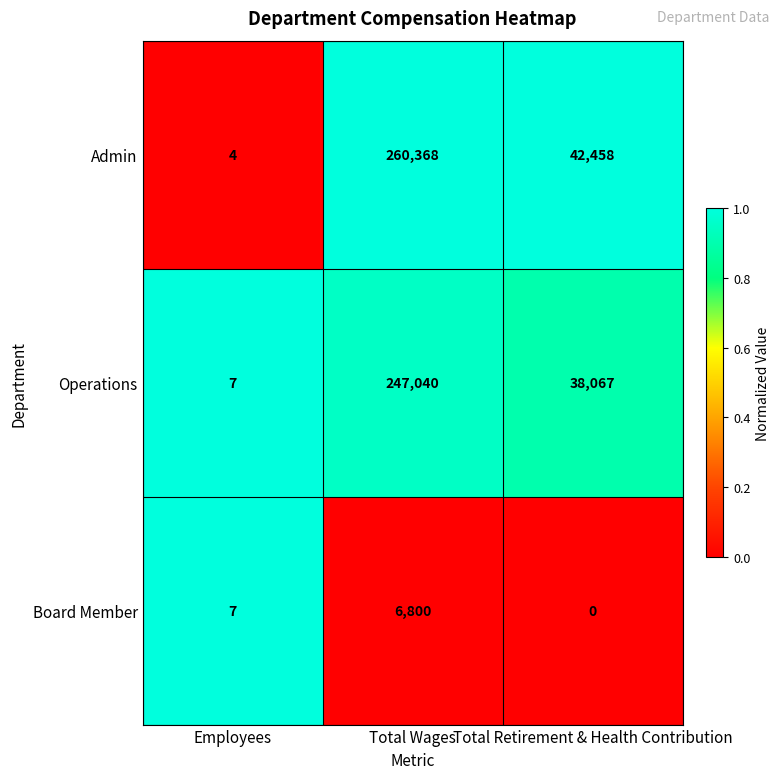

Rank the series at Total Wages from lowest to highest value.

Board Member, Operations, Admin